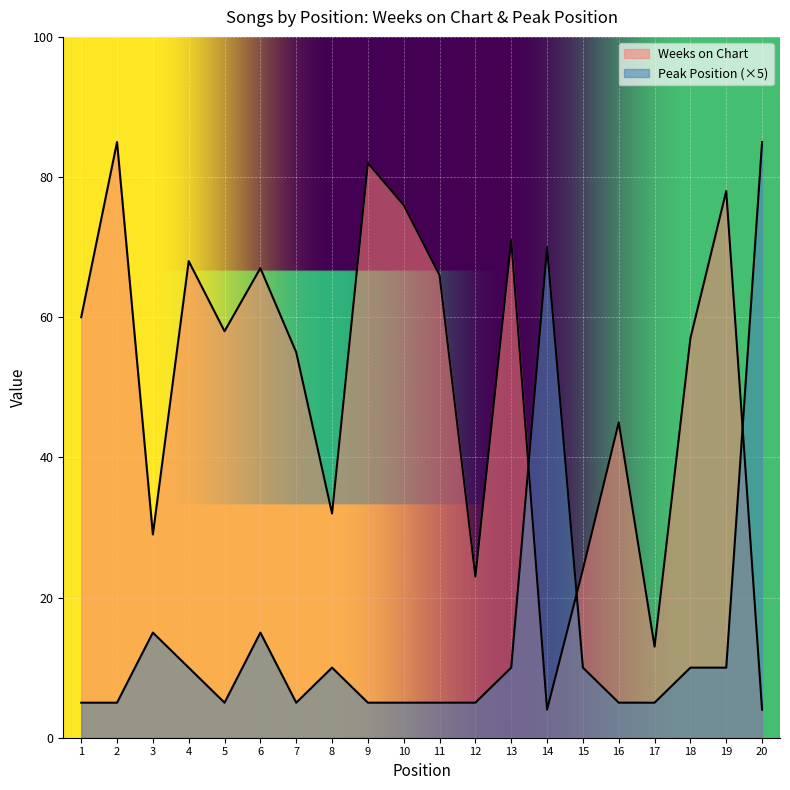

The value of Weeks on Chart at 11 is 105. True or false?

False